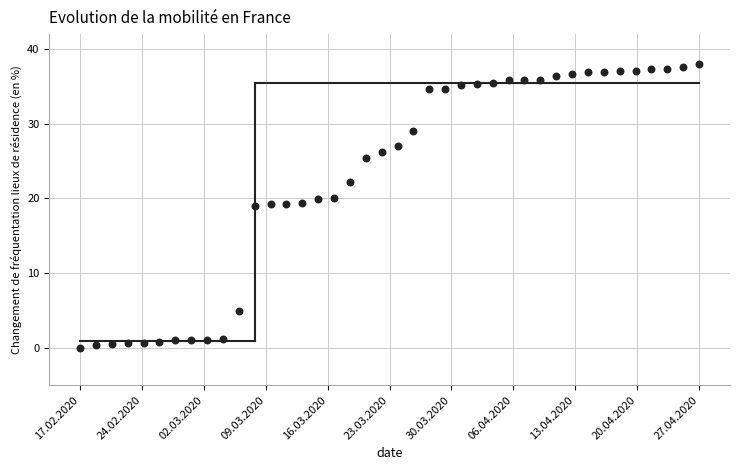

What is the range of Y values (max minus min)?

38.0